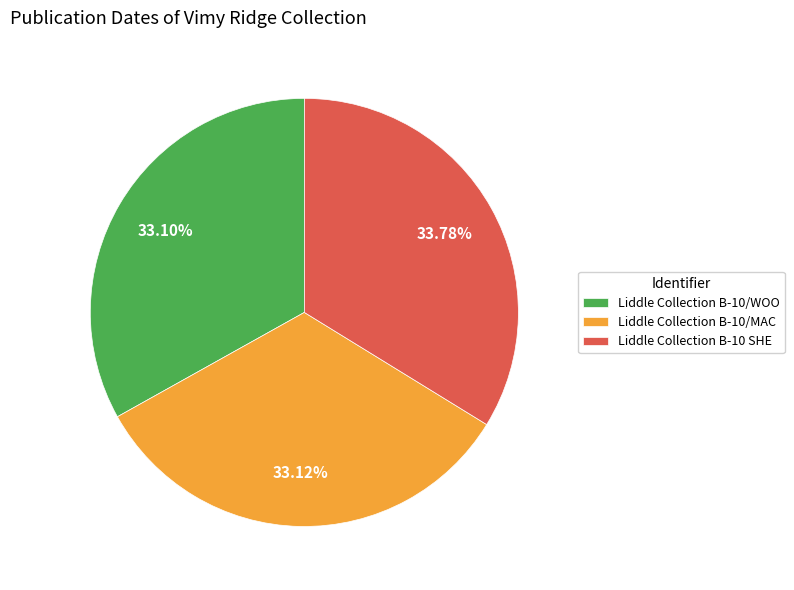

Count the number of slices in the pie.

3